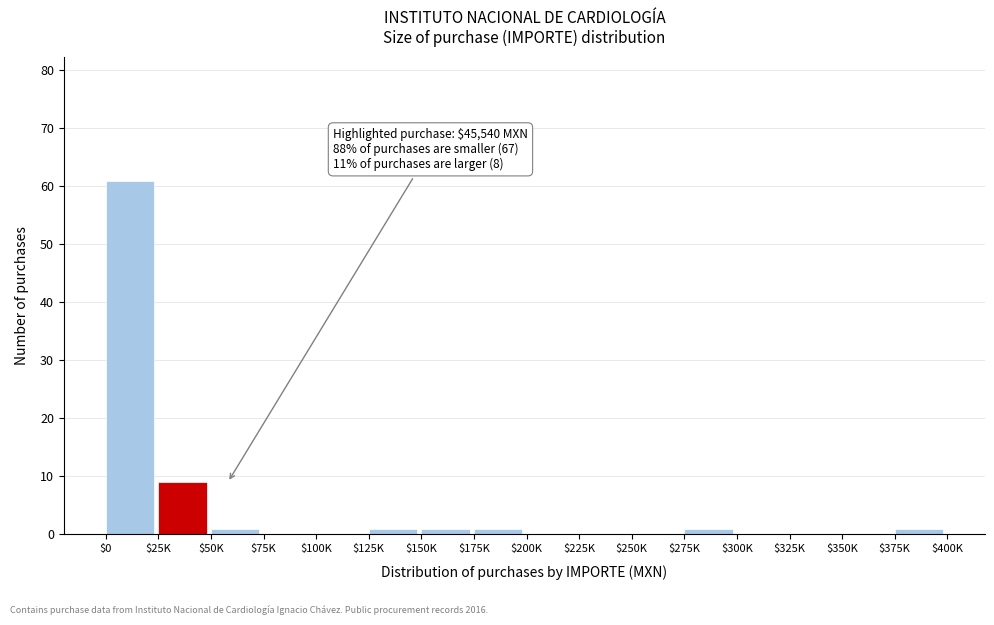

True or false: the data shows 0 at $350K.

True